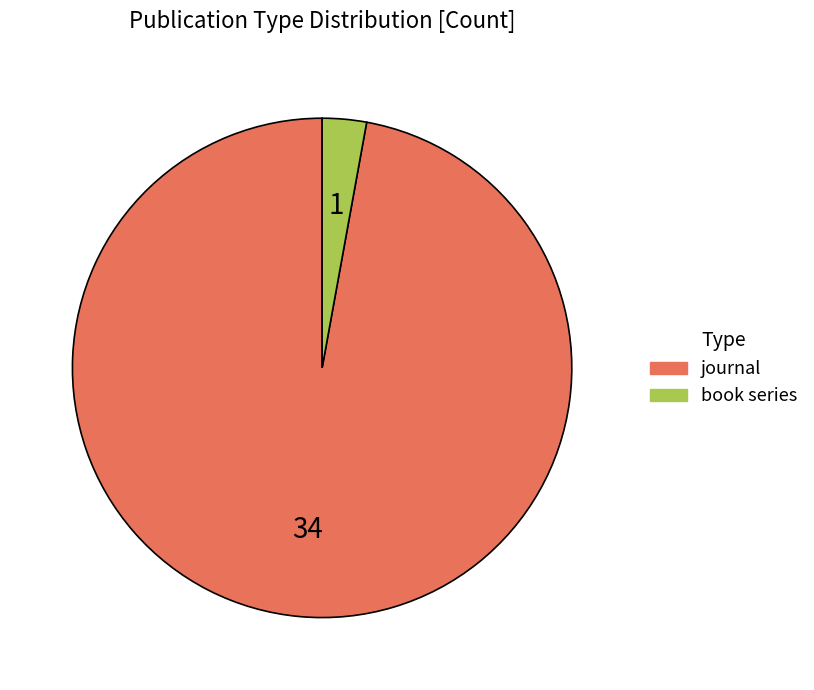

Do book series and journal together represent more than half of the pie?

Yes